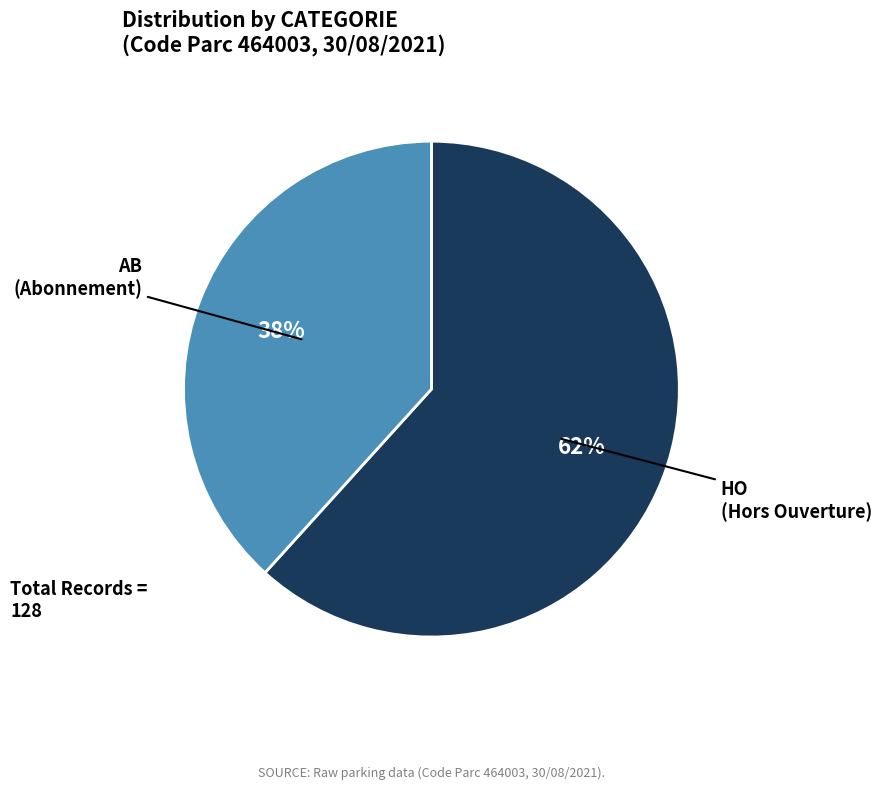

Which category has the smallest portion of the pie?

AB